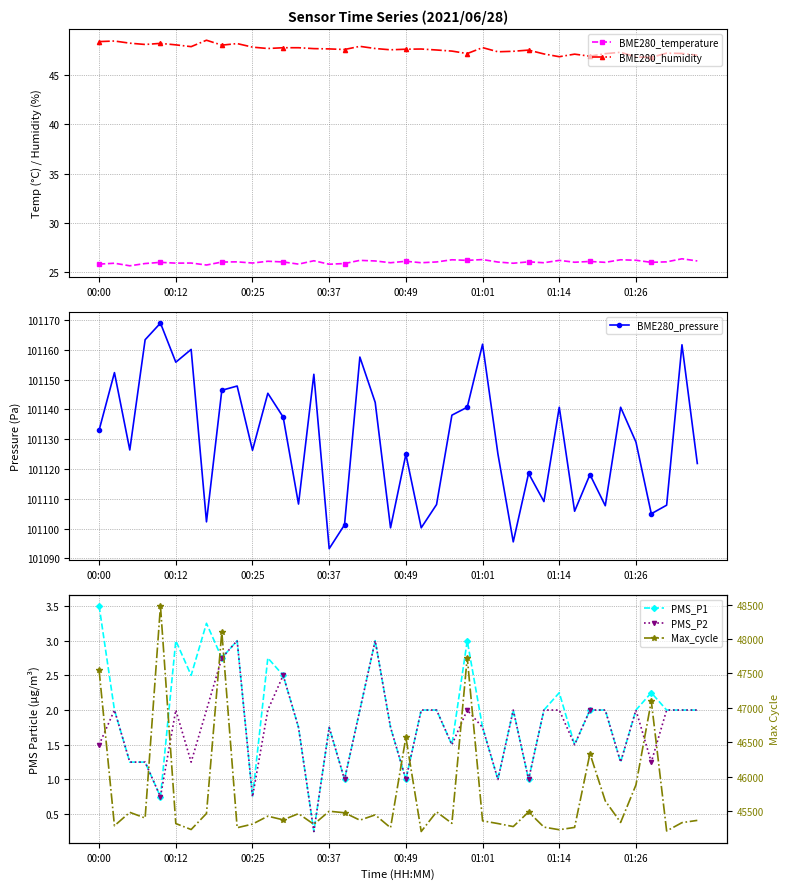

True or false: BME280_humidity and BME280_temperature cross at least once.

False